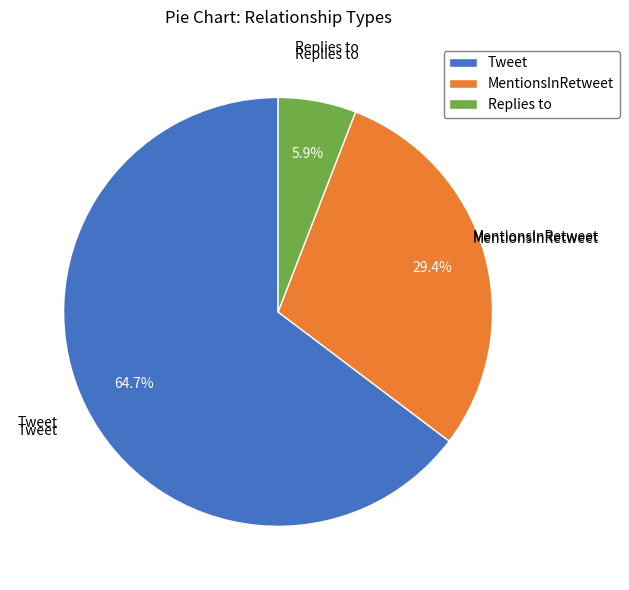

What is the smallest slice in the pie chart?

Replies to